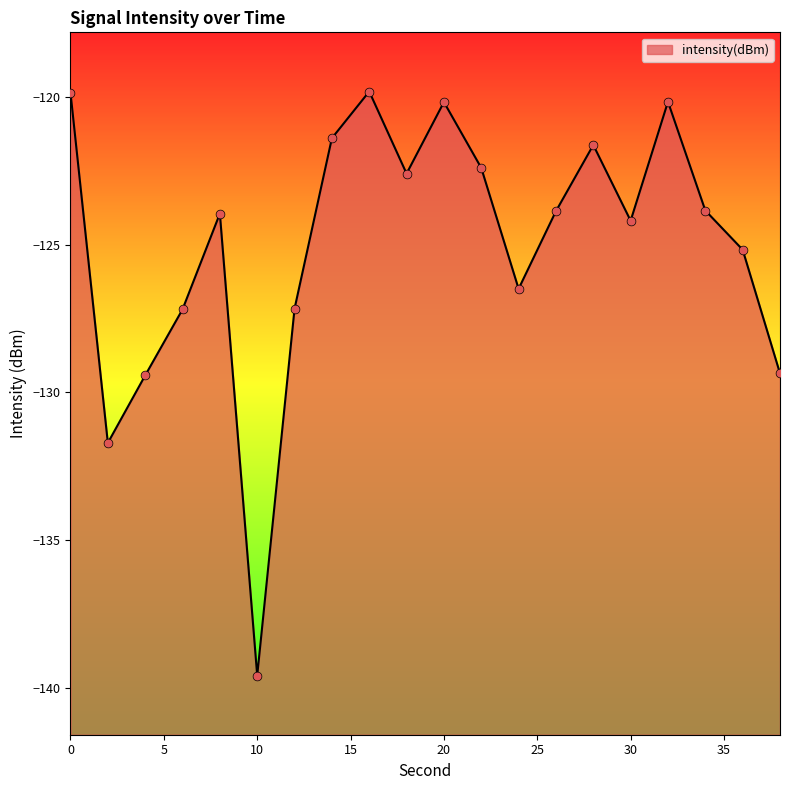

What is the change in value from 8 to 20?

+3.8